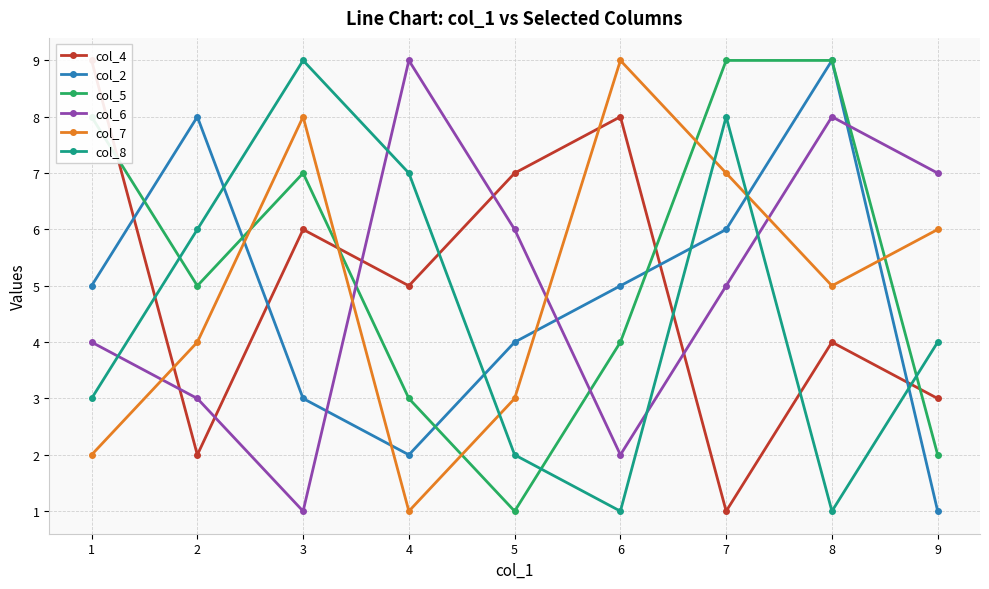

Which series has the widest spread of values?

col_4